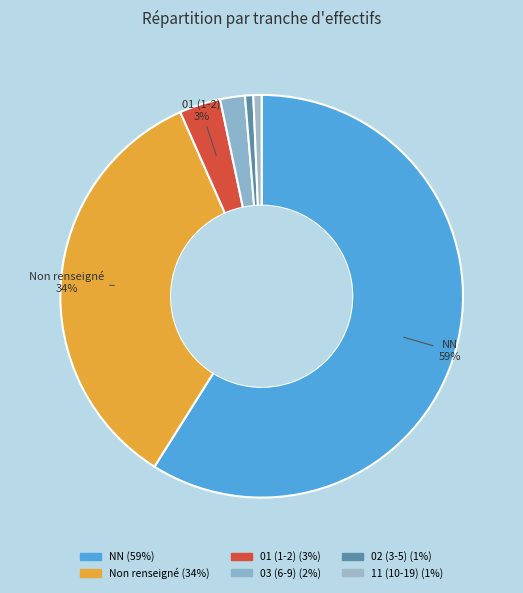

How many segments does this pie chart have?

6